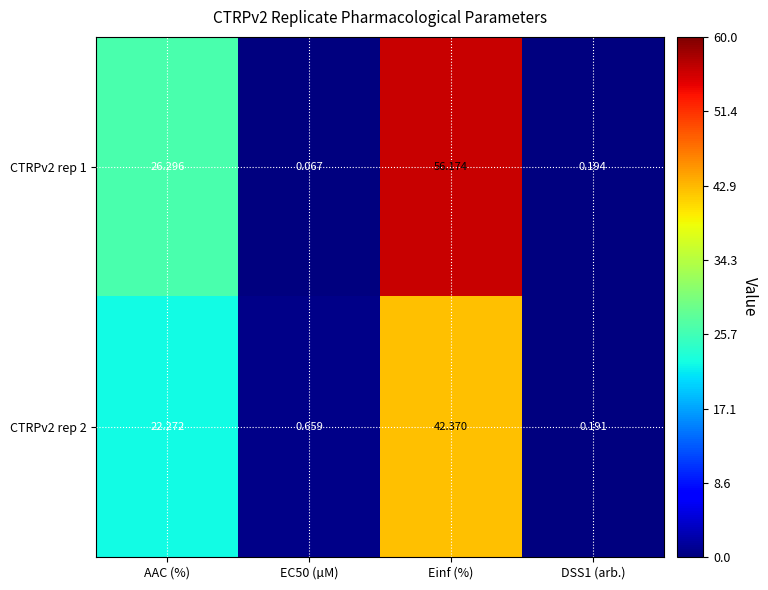

Where does the CTRPv2 rep 2 series first go above 22?

AAC (%)